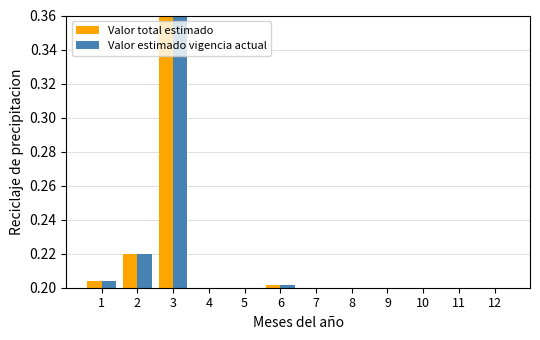

How many Valor estimado vigencia actual values are between 0 and 1?

12